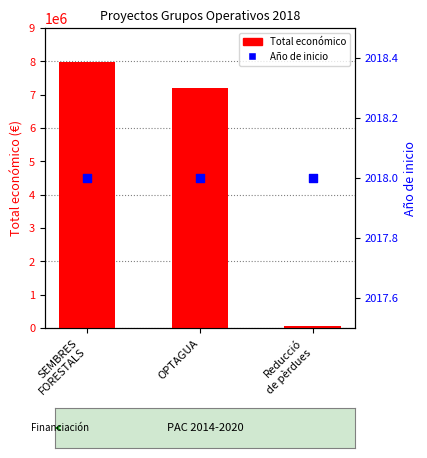

Which series reaches the minimum Y coordinate?

Año de inicio